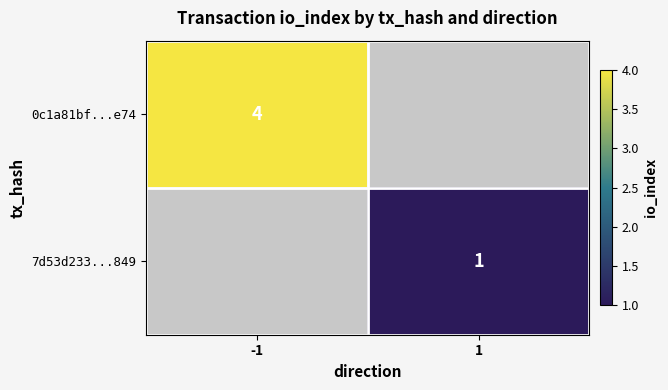

Is it true that 0c1a81bf...e74 equals 4 at -1?

True